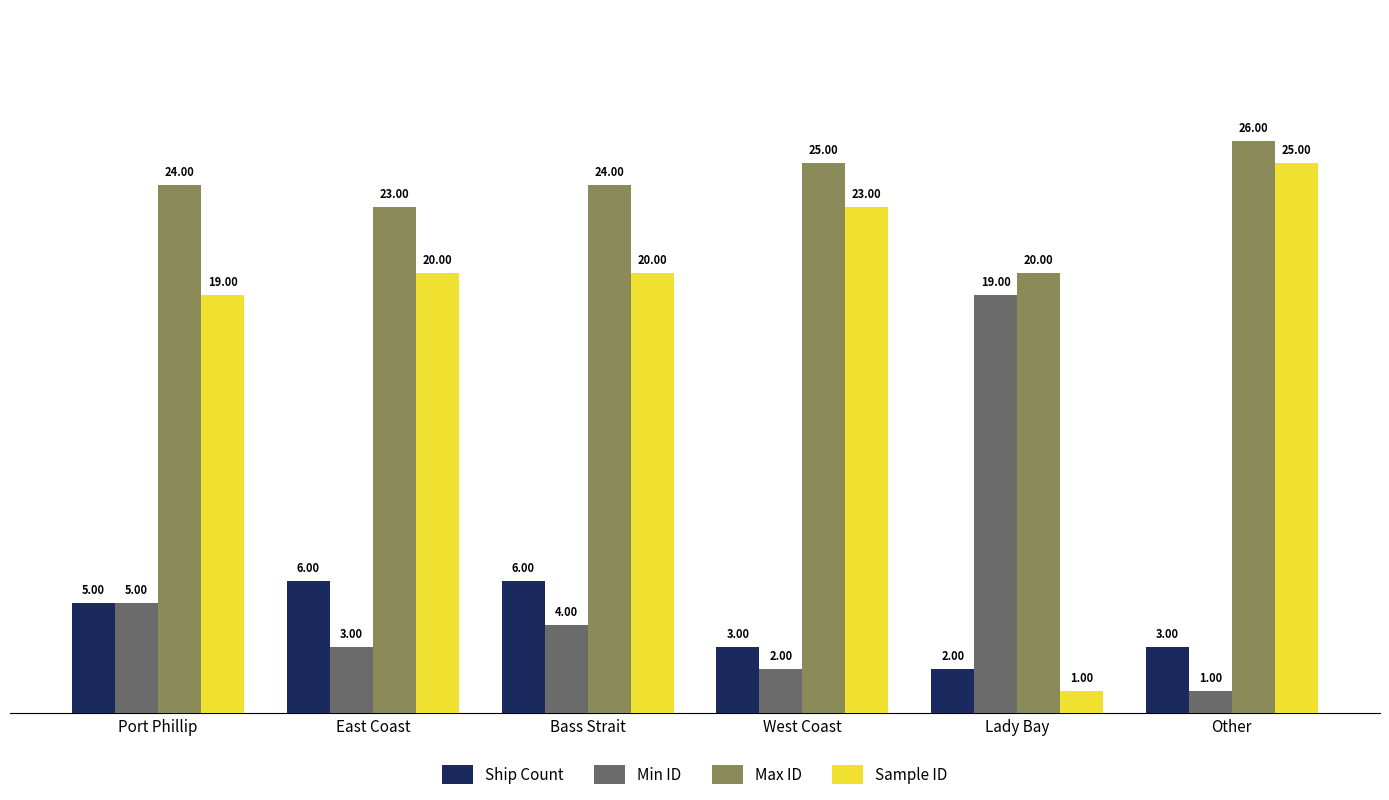

The value of Ship Count at Bass Strait is 6. True or false?

True